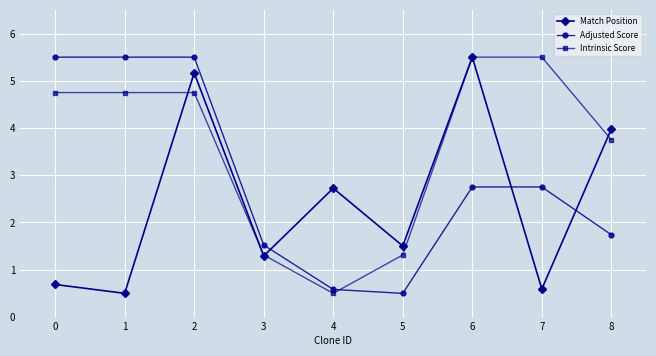

Which series ends up on top after the final intersection of Adjusted Score and Match Position?

Match Position